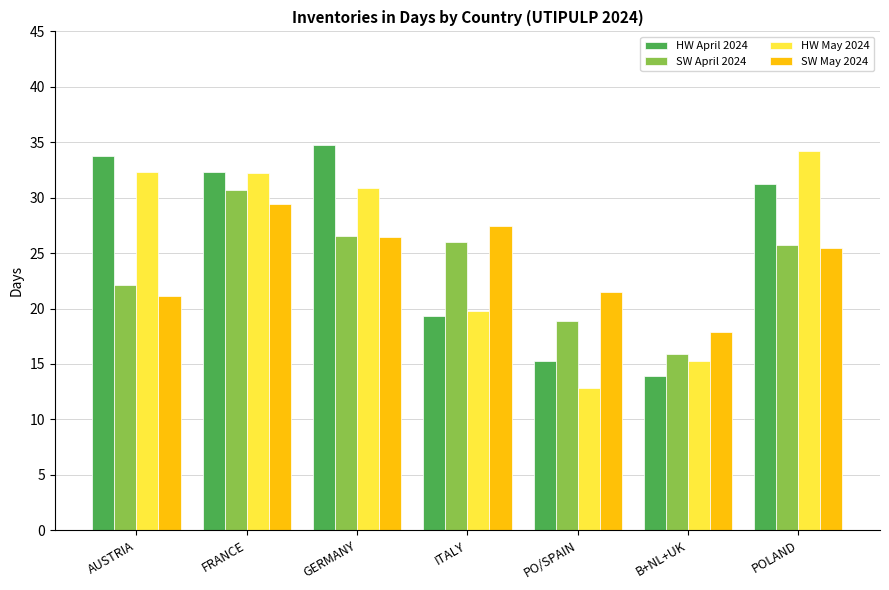

What is the sum of the HW April 2024 values at GERMANY and AUSTRIA?

68.5